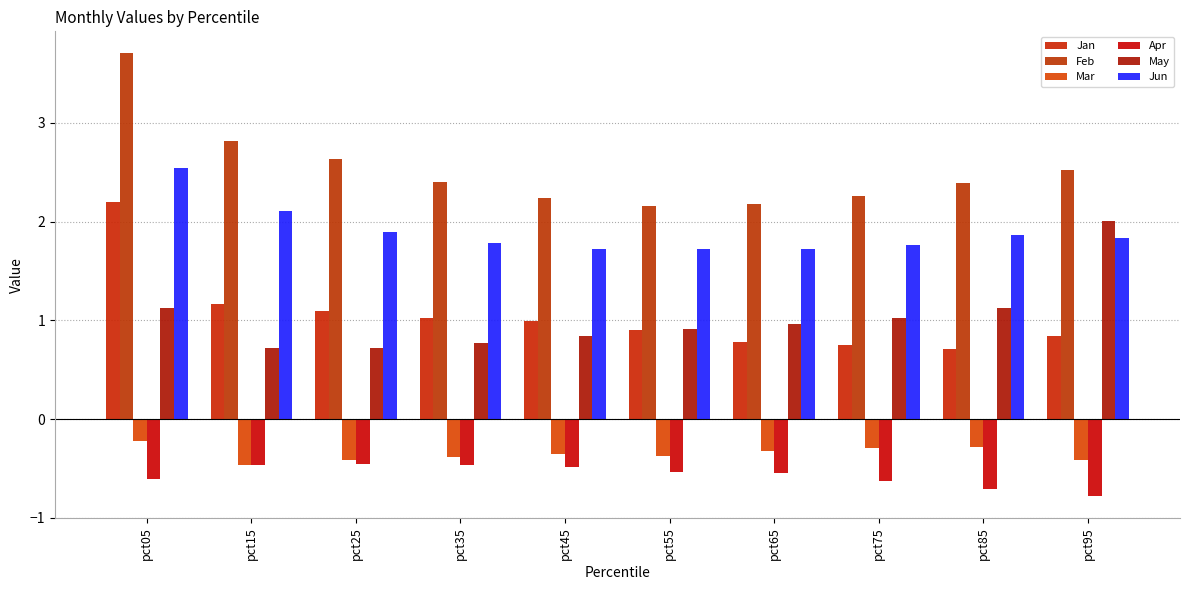

Is the value of May at pct55 greater than the value of Apr at pct65?

Yes